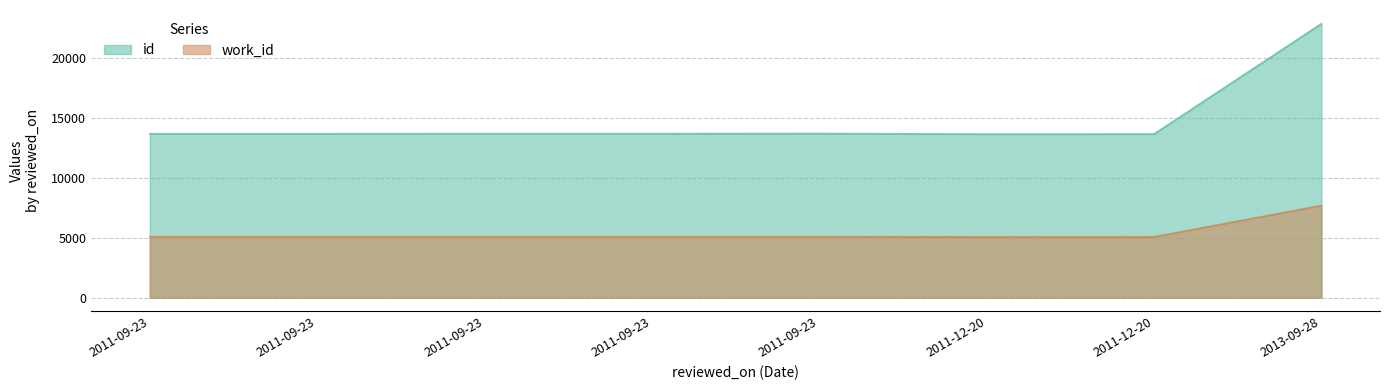

Which has a higher value, 2011-09-23 or 2011-09-23?

2011-09-23